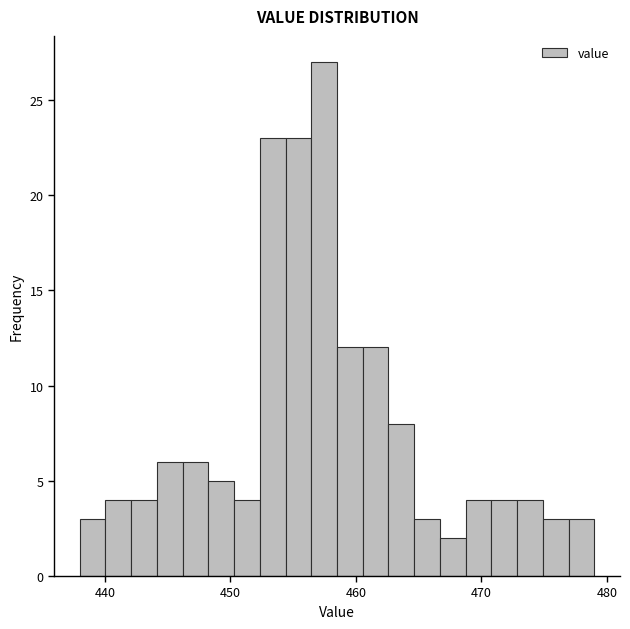

Read against the x-axis, roughly where is the centre of the tallest bar?

457